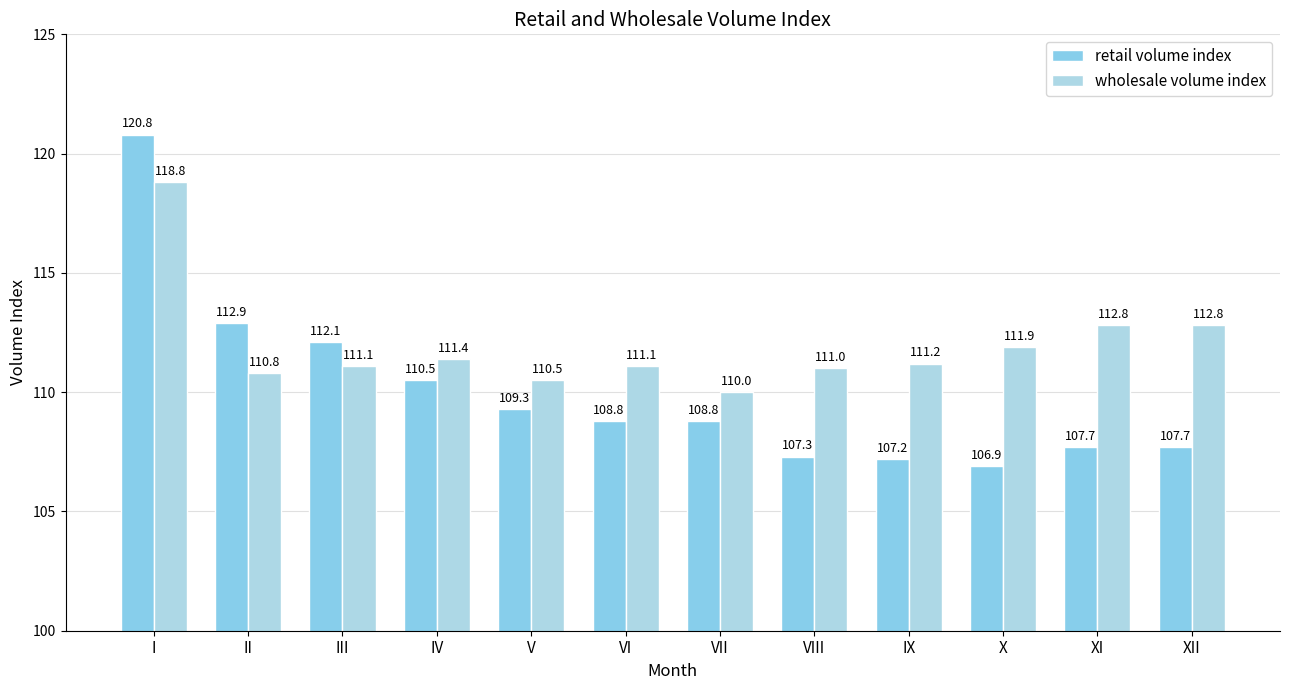

Are the bars horizontal?

No